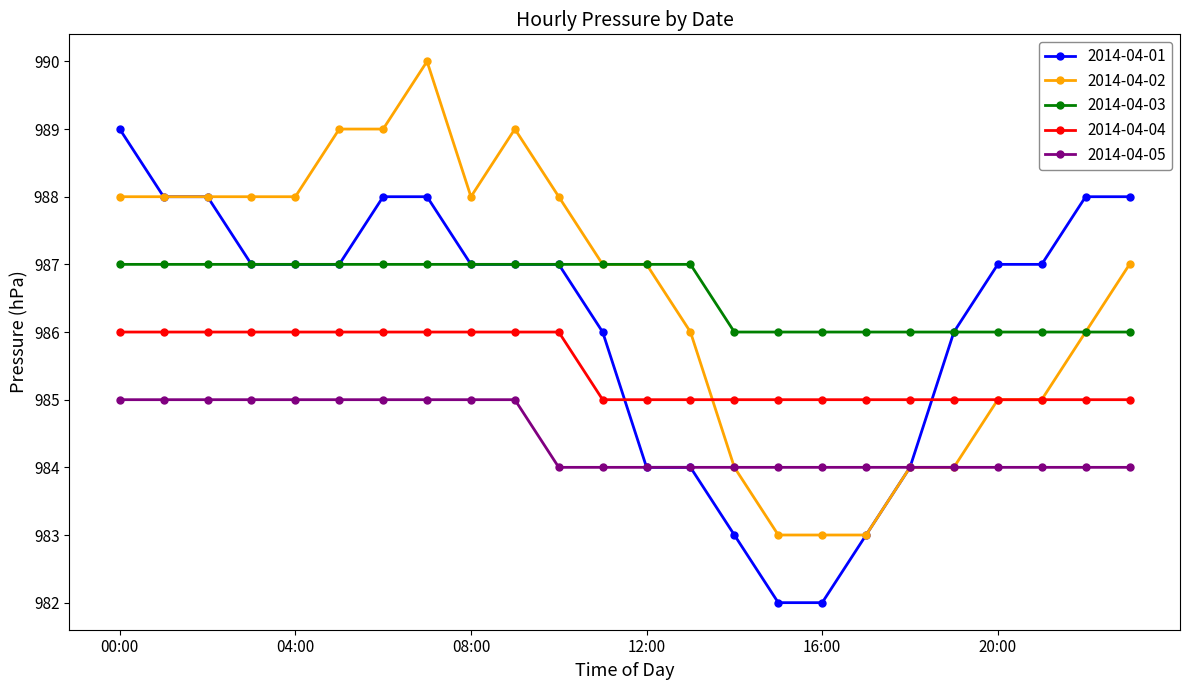

True or false: 2014-04-03 and 2014-04-05 intersect in this chart.

False